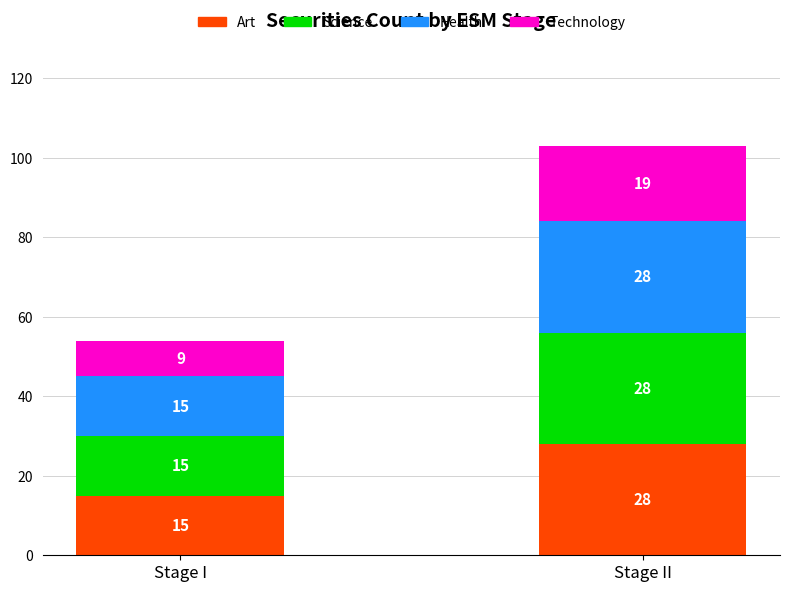

What is the total value across all series at Stage II?

103